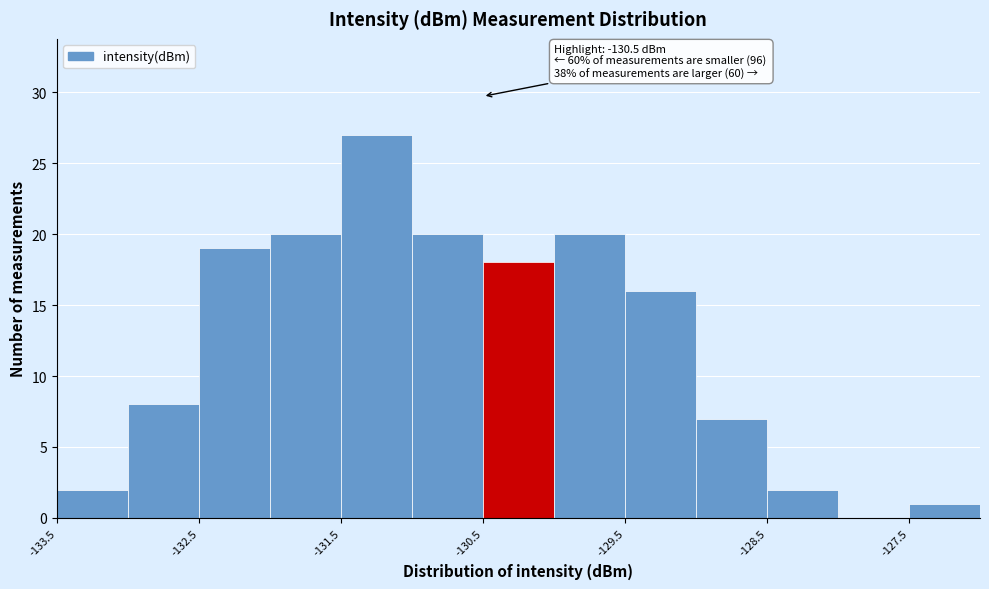

Which range on the x-axis has the tallest bar?

-131.5 to -131.0